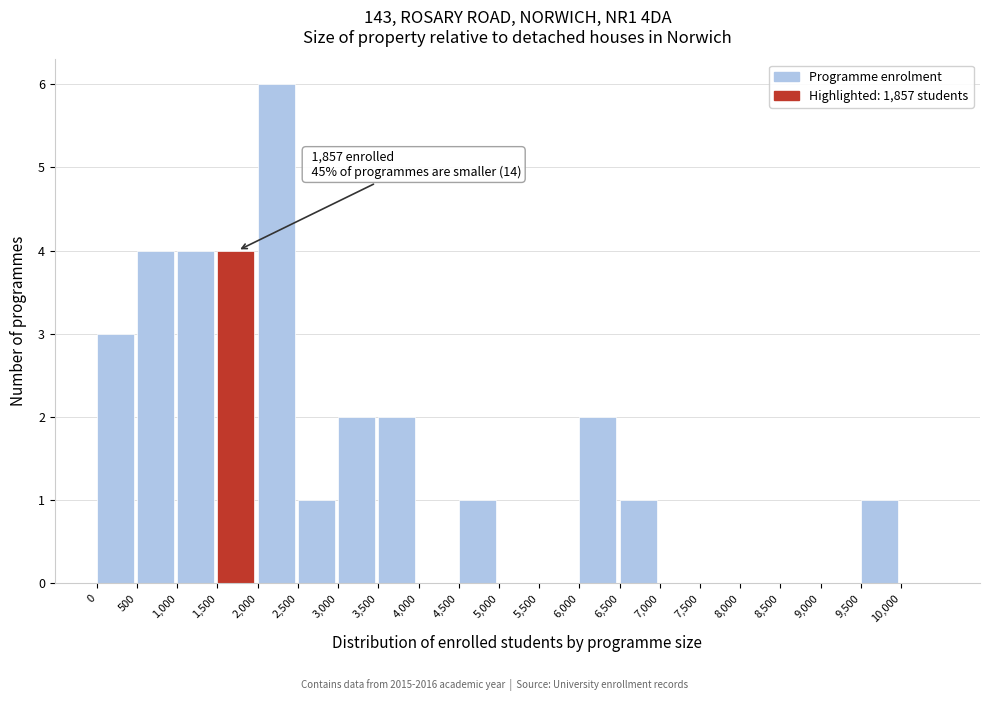

Which range on the x-axis has the tallest bar?

2000 to 2500